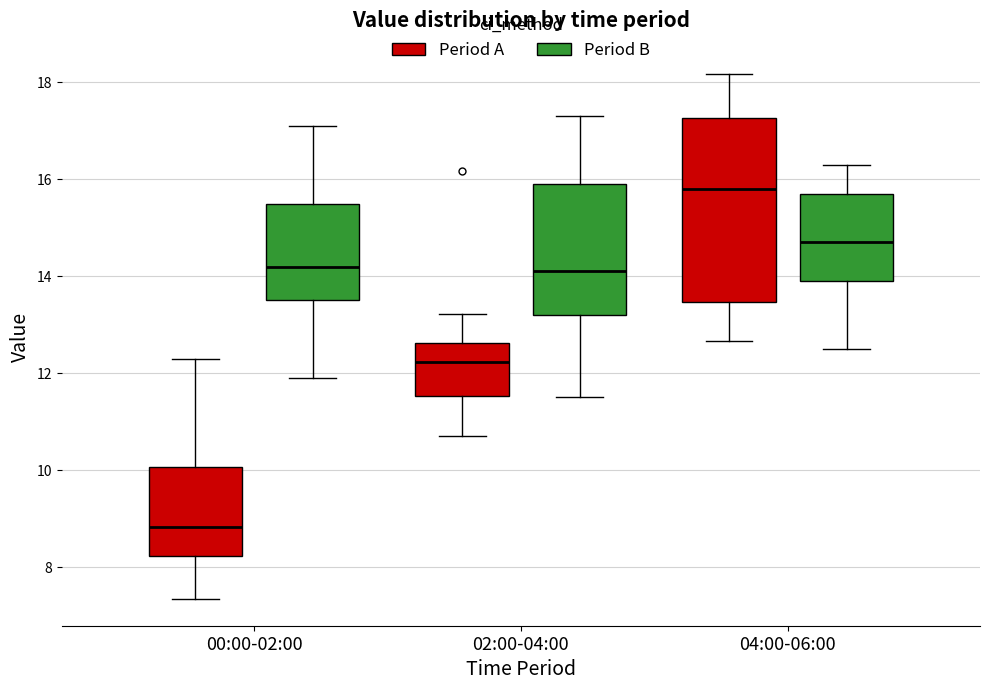

Where does the median line of the box for 04:00-06:00 (Period A) sit on the y-axis? The values are not printed on the chart, so give them approximately, as read against the axis.

15.8